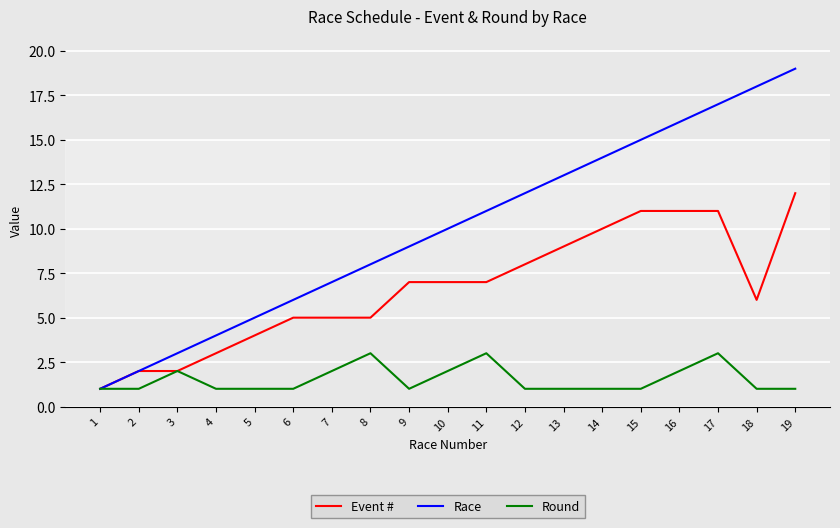

What value does the Round series have at 16?

2